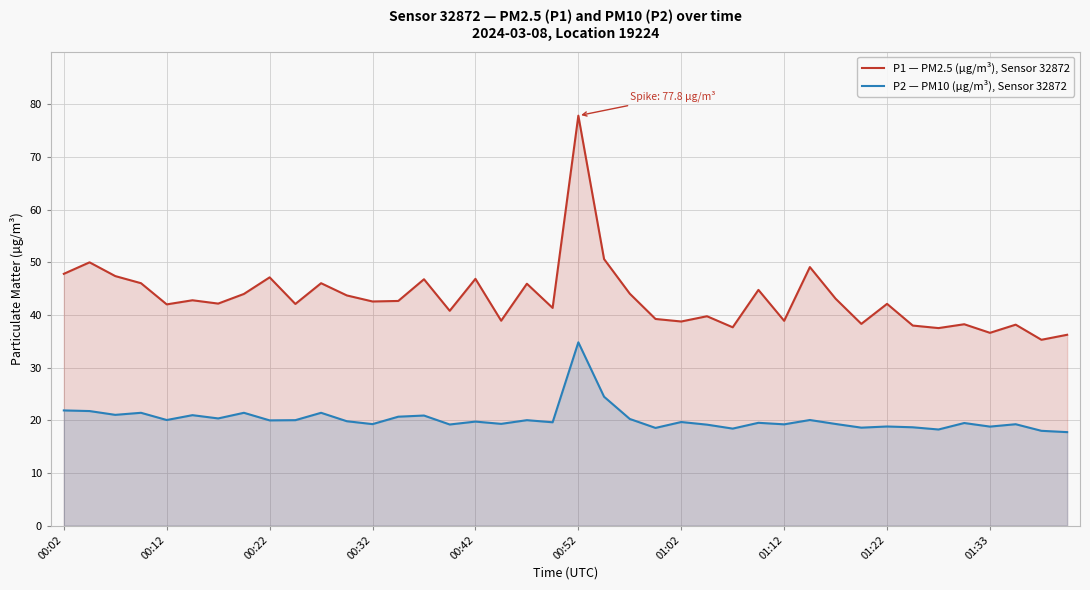

The P1 — PM2.5 (µg/m³), Sensor 32872 series shows 50.9 at 00:52. True or false?

False